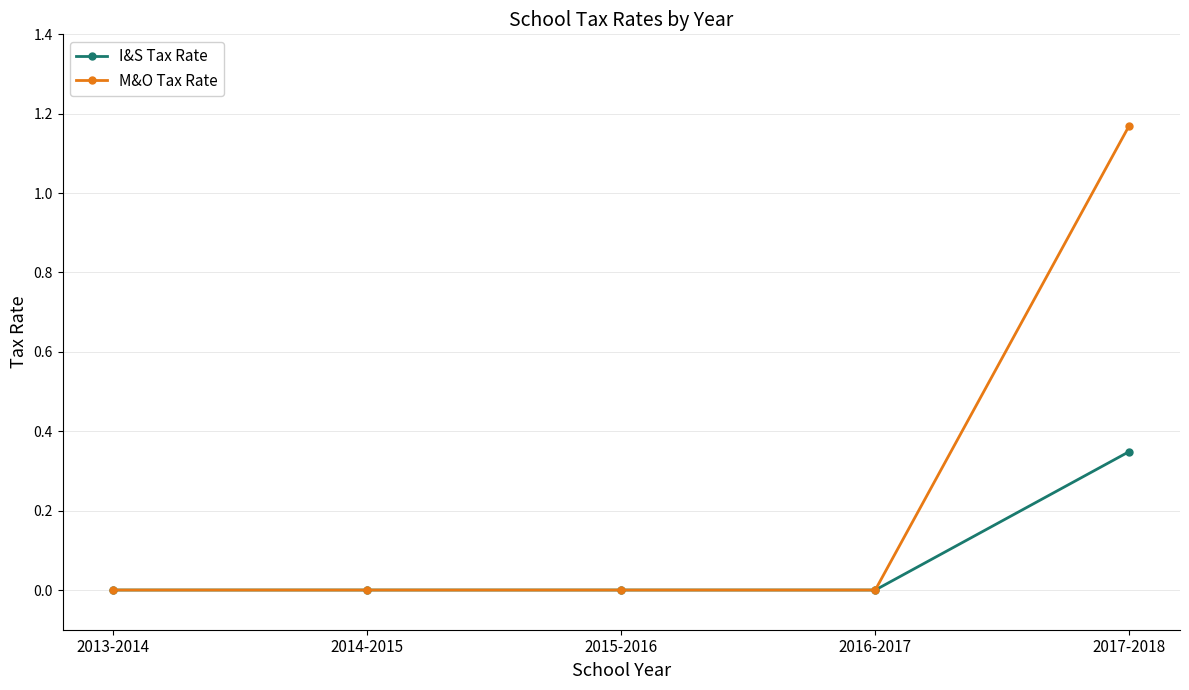

True or false: I&S Tax Rate has more than 1 points higher than both neighbors.

False